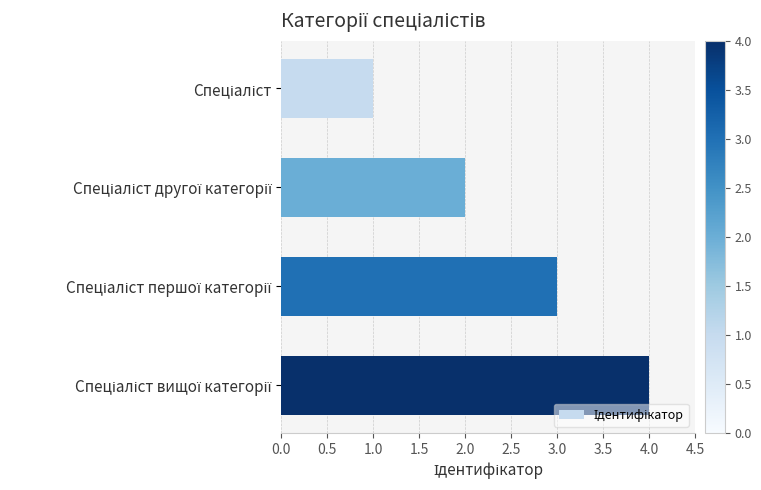

What is the maximum value shown in the chart?

4